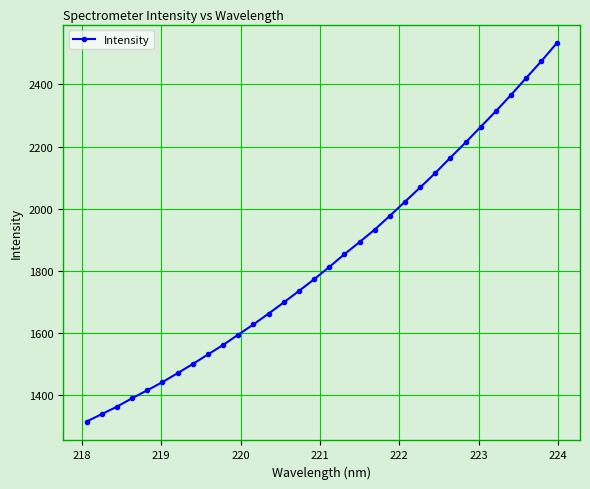

What is the value of the 10th point from the left?

1561.6